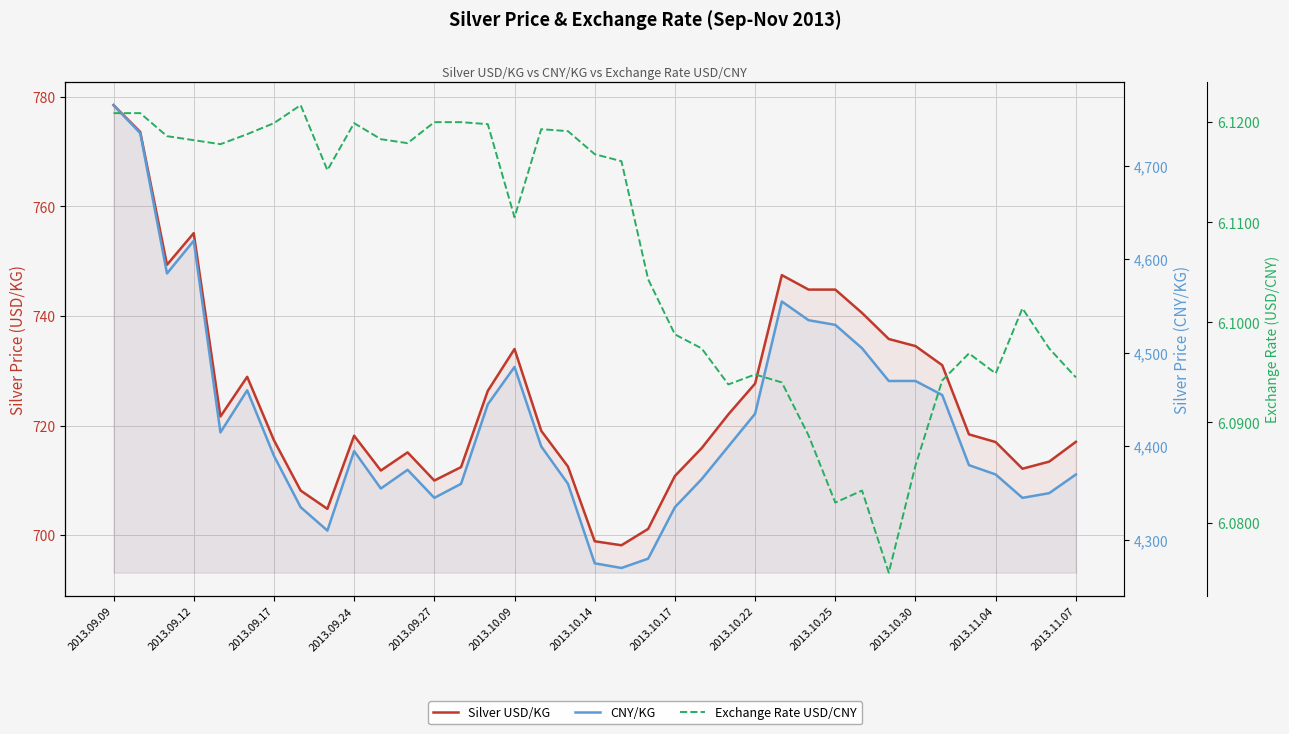

True or false: CNY/KG and Silver USD/KG cross at least once.

False